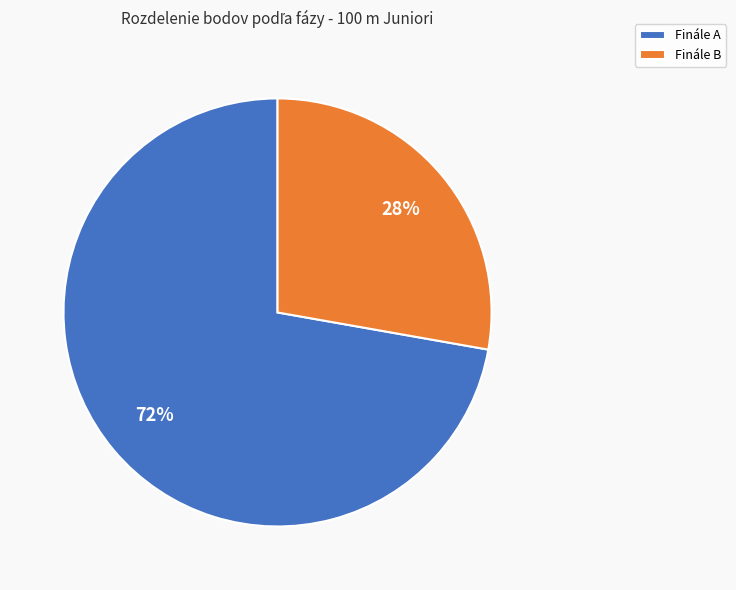

To the nearest percent, what portion does Finále A represent?

72%